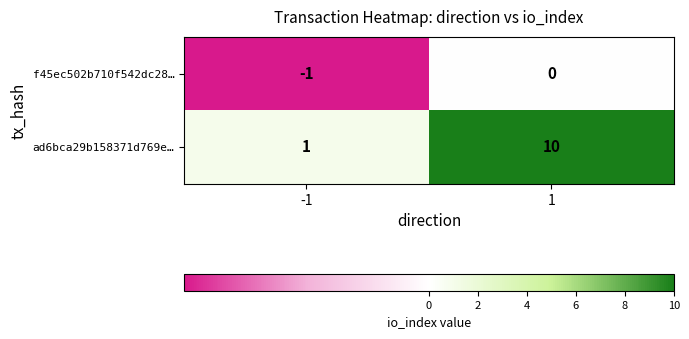

Reading right to left, list all the values displayed in this chart.

f45ec502b710f542dc28…: 0	-1
ad6bca29b158371d769e…: 10	1